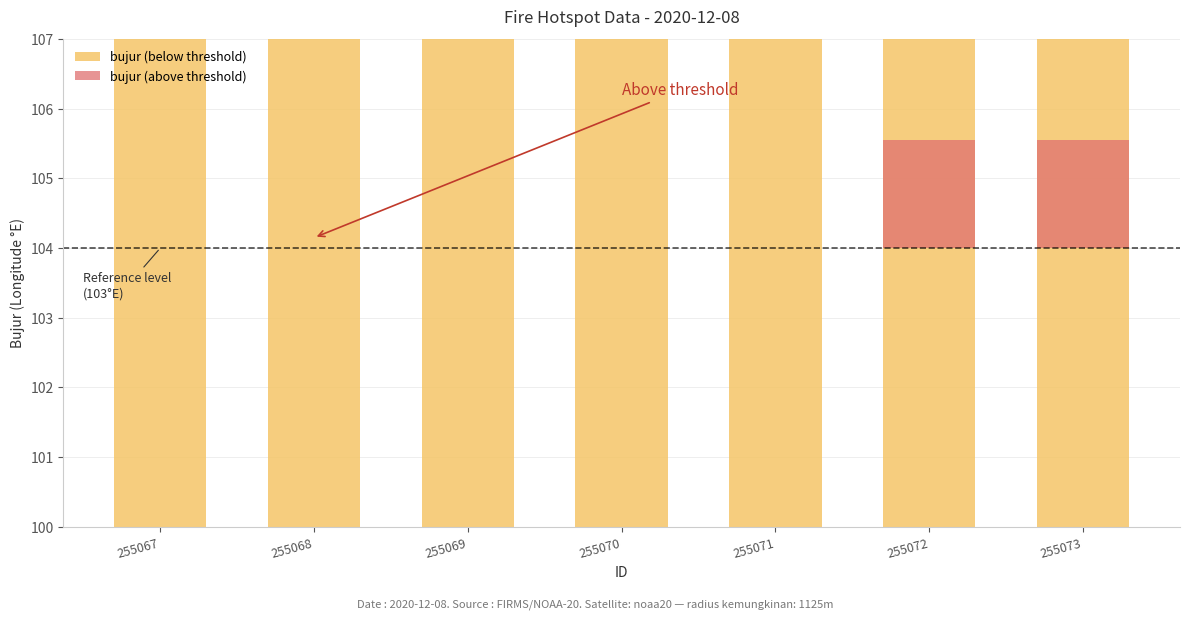

What is the total value across all series at 255073?

105.5